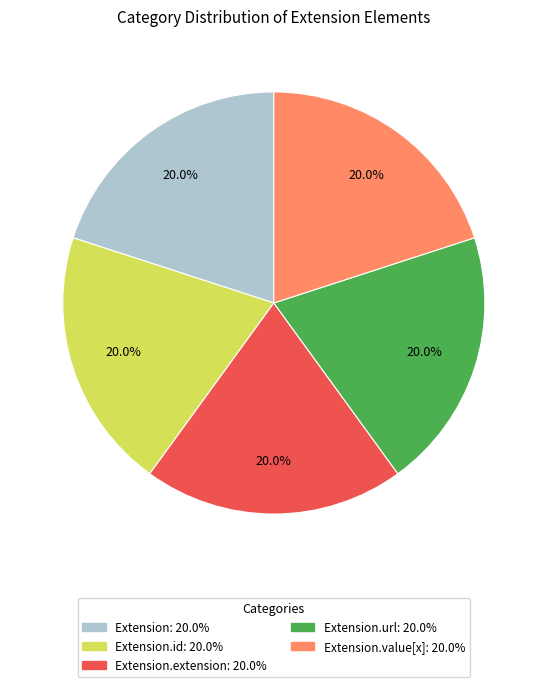

Is there a majority slice in this chart?

No